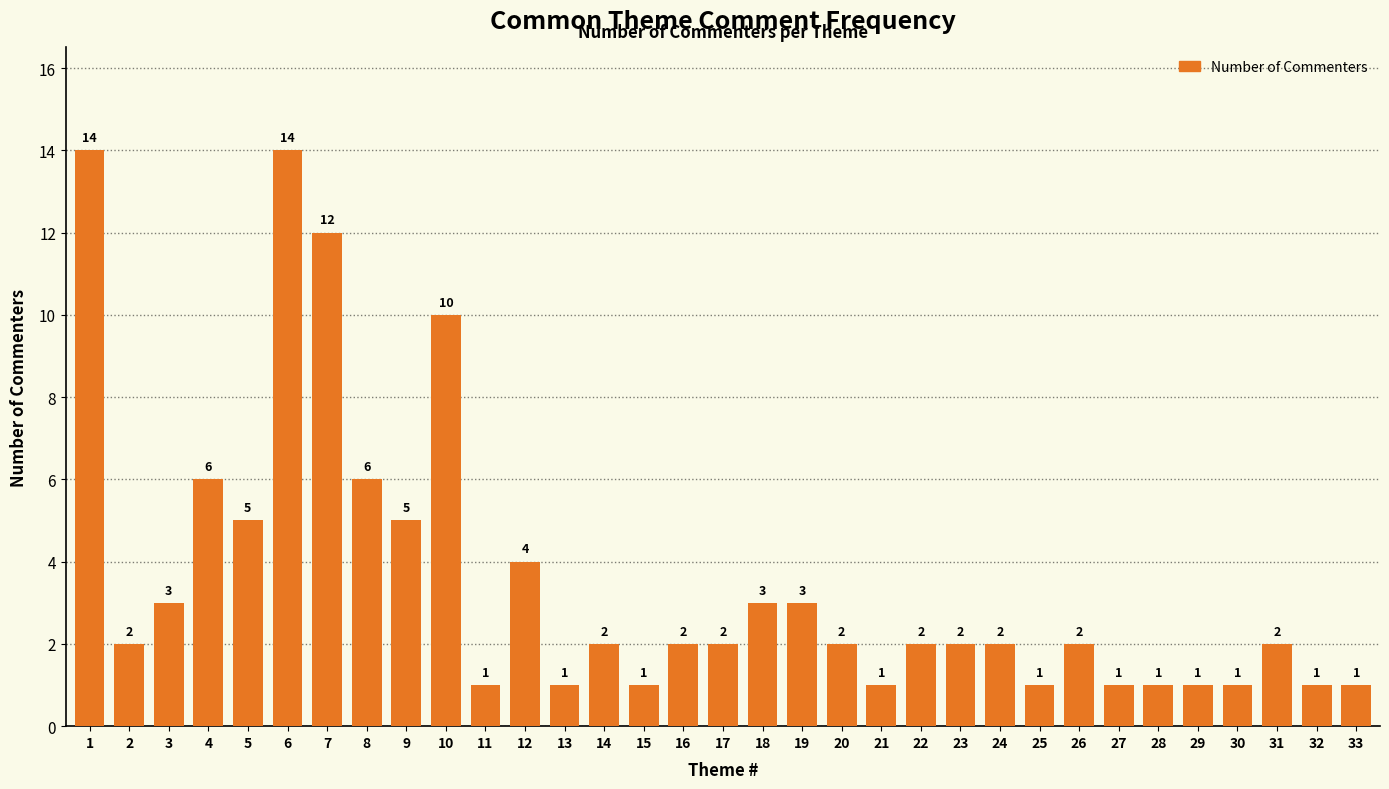

Reading left to right, extract all data points from this chart.

14	2	3	6	5	14	12	6	5	10	1	4	1	2	1	2	2	3	3	2	1	2	2	2	1	2	1	1	1	1	2	1	1